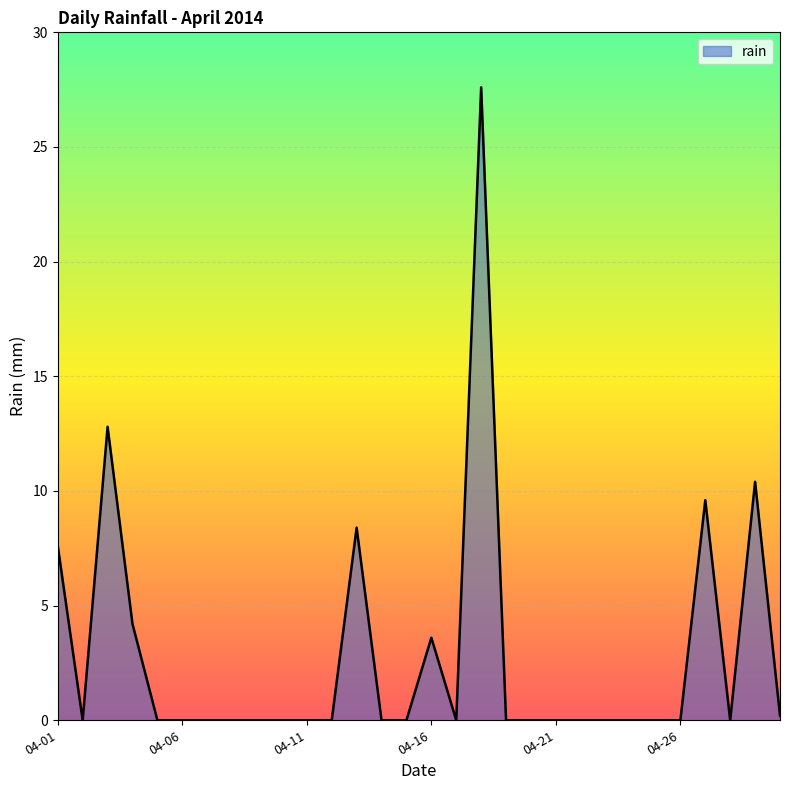

What is the difference between the maximum and minimum values?

27.6